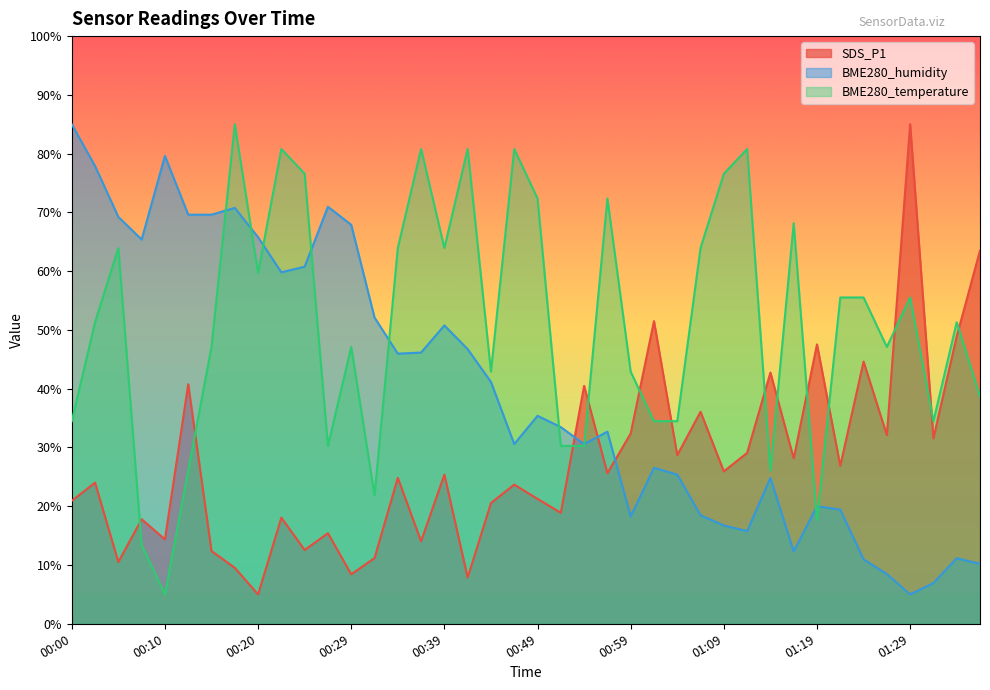

Which series ends up on top after the final intersection of BME280_temperature and SDS_P1?

SDS_P1